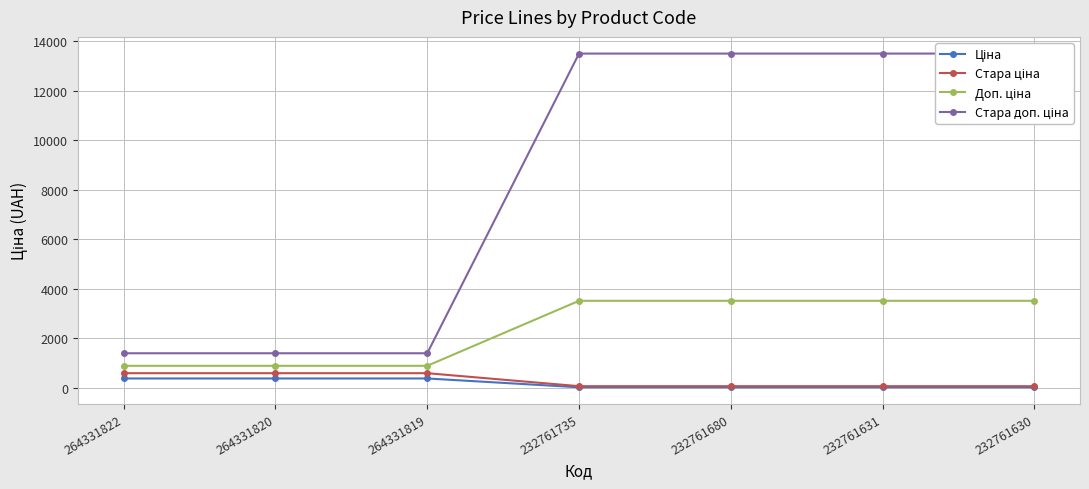

Reading right to left, extract all data points from this chart.

Ціна: 232761630=15.6	232761631=15.6	232761680=15.6	232761735=15.6	264331819=371.4	264331820=371.4	264331822=371.4
Стара ціна: 232761630=60.0	232761631=60.0	232761680=60.0	232761735=60.0	264331819=584.7	264331820=584.7	264331822=584.7
Доп. ціна: 232761630=3508.0	232761631=3508.0	232761680=3508.0	232761735=3508.0	264331819=883.0	264331820=883.0	264331822=883.0
Стара доп. ціна: 232761630=13493.2	232761631=13493.2	232761680=13493.2	232761735=13493.2	264331819=1389.5	264331820=1389.5	264331822=1389.5